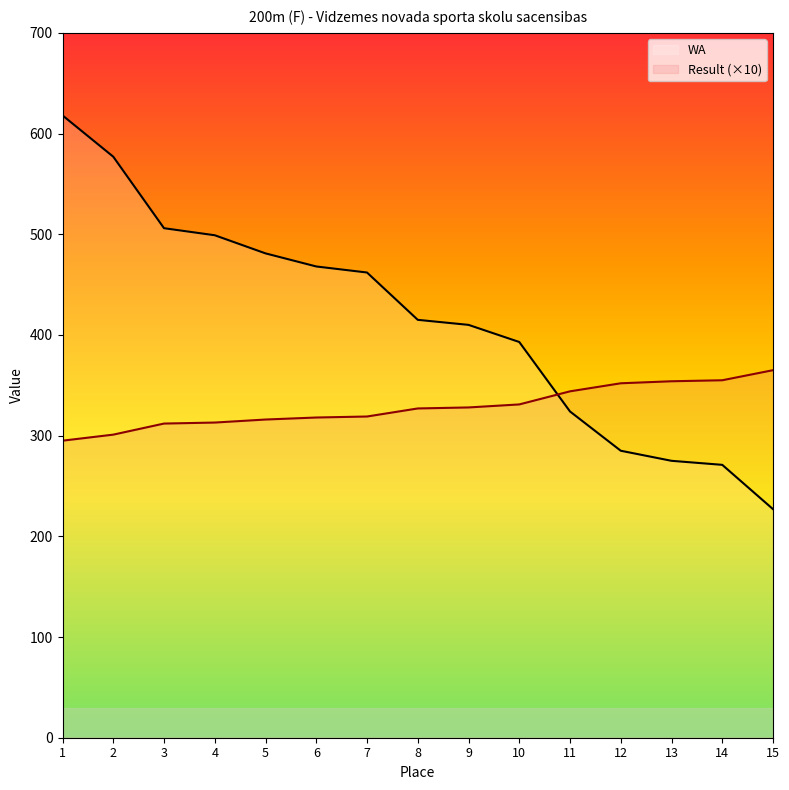

Is the value of Result at 7 greater than the value of WA at 2?

No